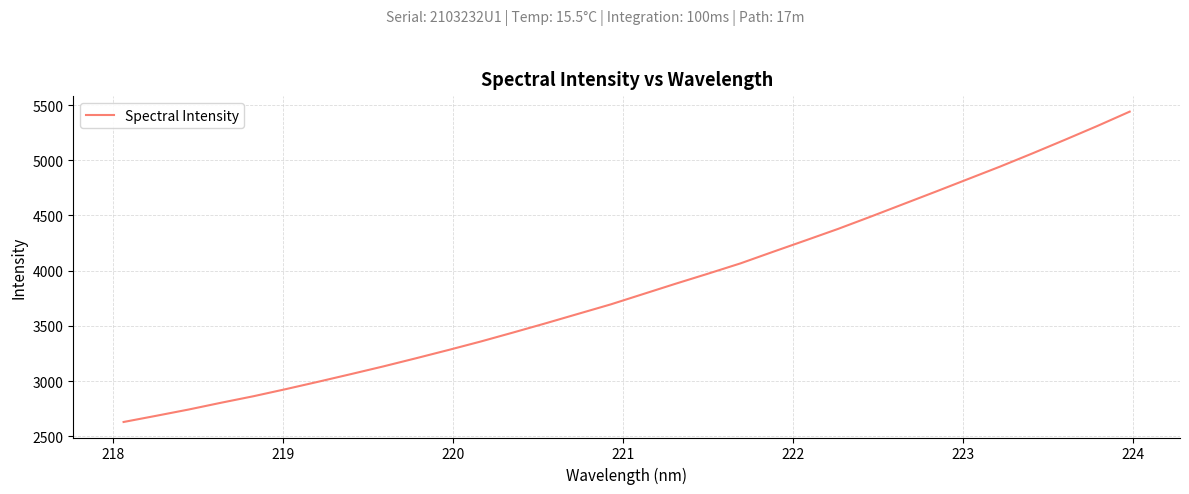

Count the number of categories in the chart.

32